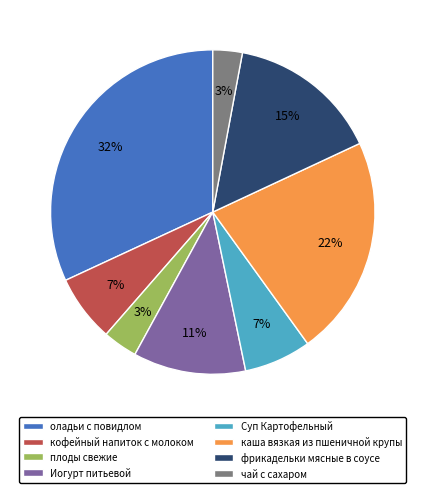

Does Иогурт питьевой represent more than half of the total?

No